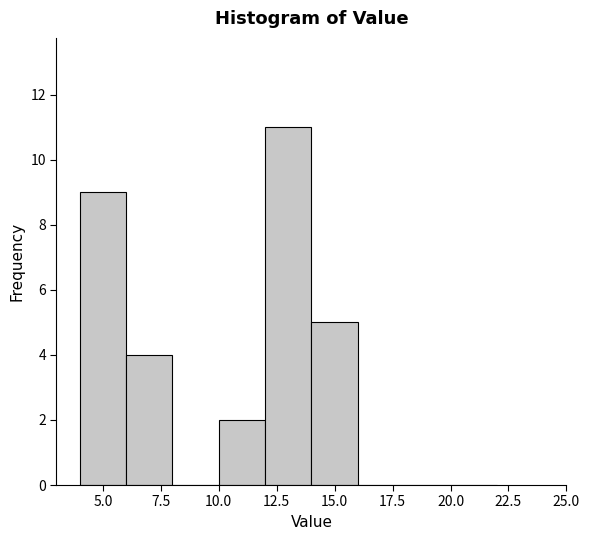

How tall is the bar that spans 10 to 12 on the x-axis? The values are not printed on the chart, so give them approximately, as read against the axis.

2